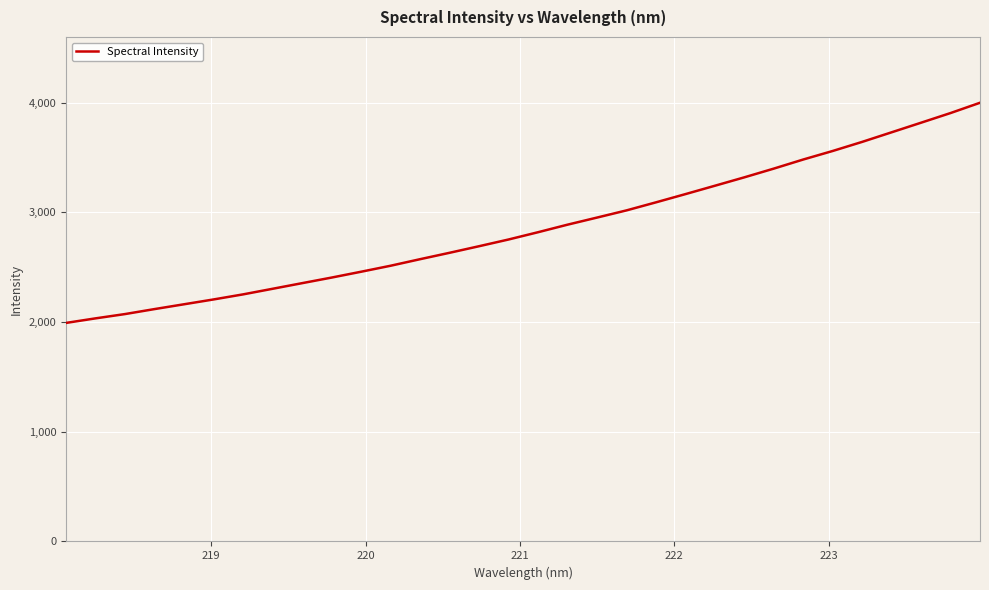

What is the minimum value shown in the chart?

1992.8